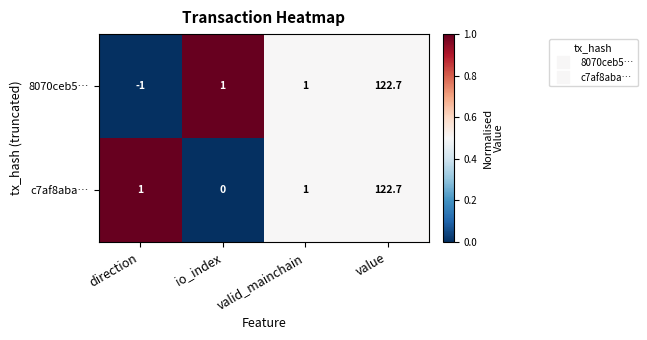

What is the spread (max minus min) of values at io_index?

1.0